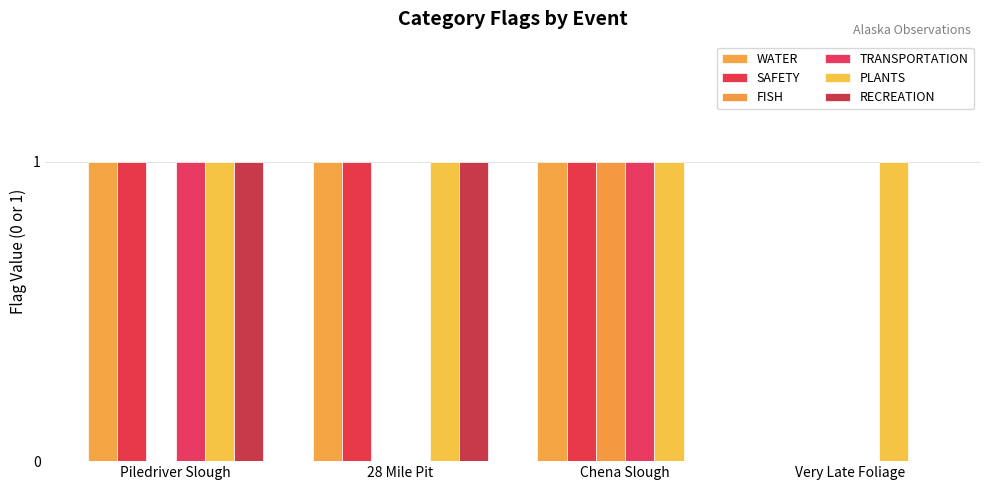

How many series are shown in this chart?

6